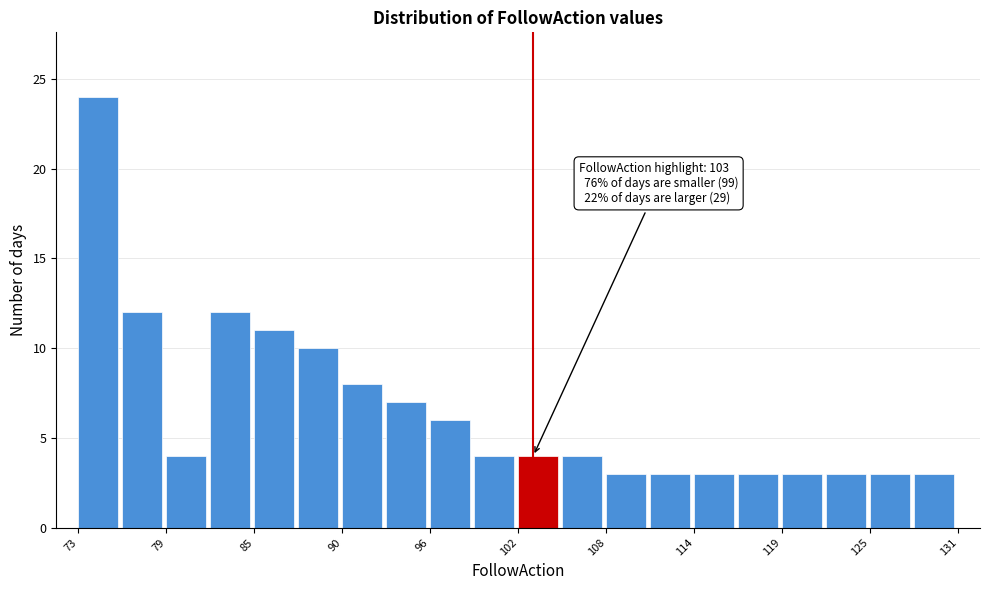

Read against the x-axis, roughly where is the centre of the tallest bar?

74